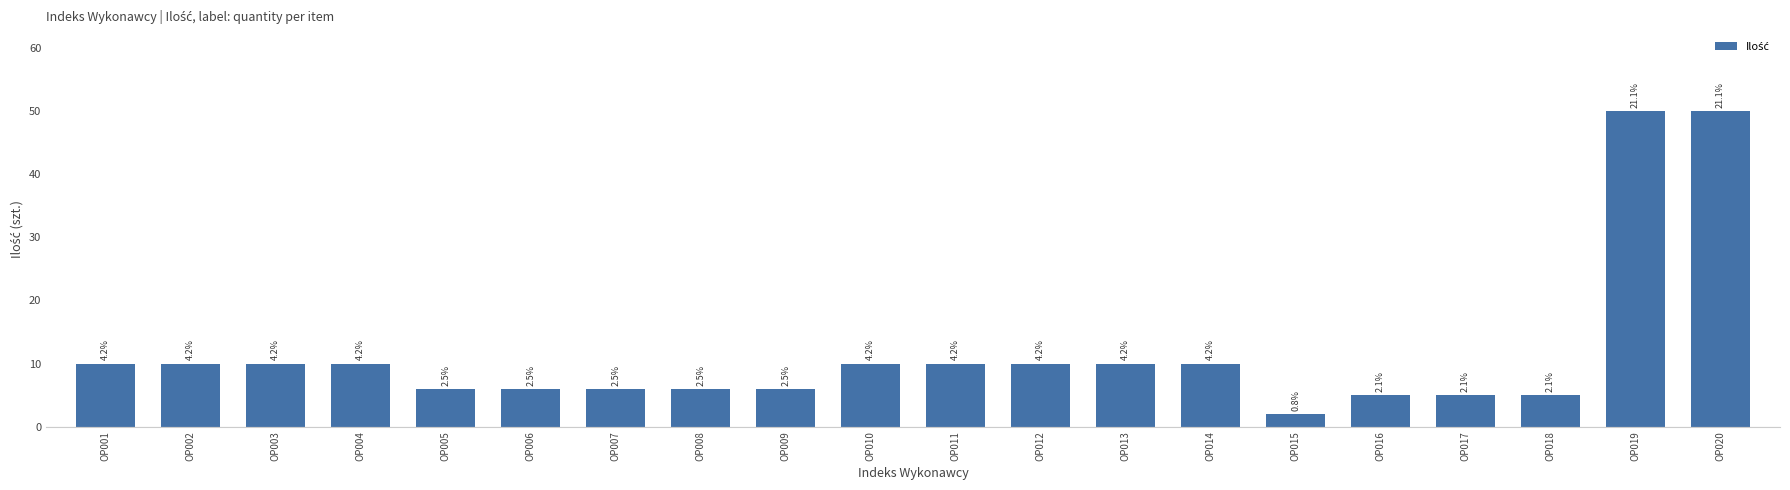

True or false: the data shows 8 at OP005.

False